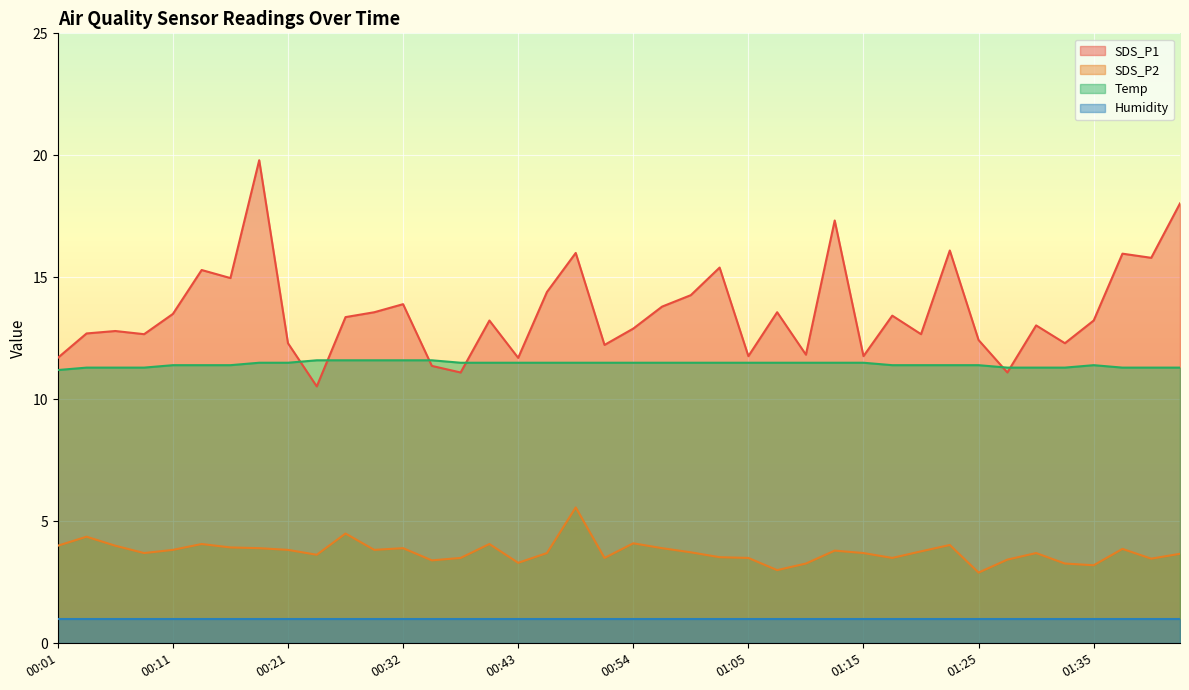

Does the chart display data point markers on the line(s)?

No